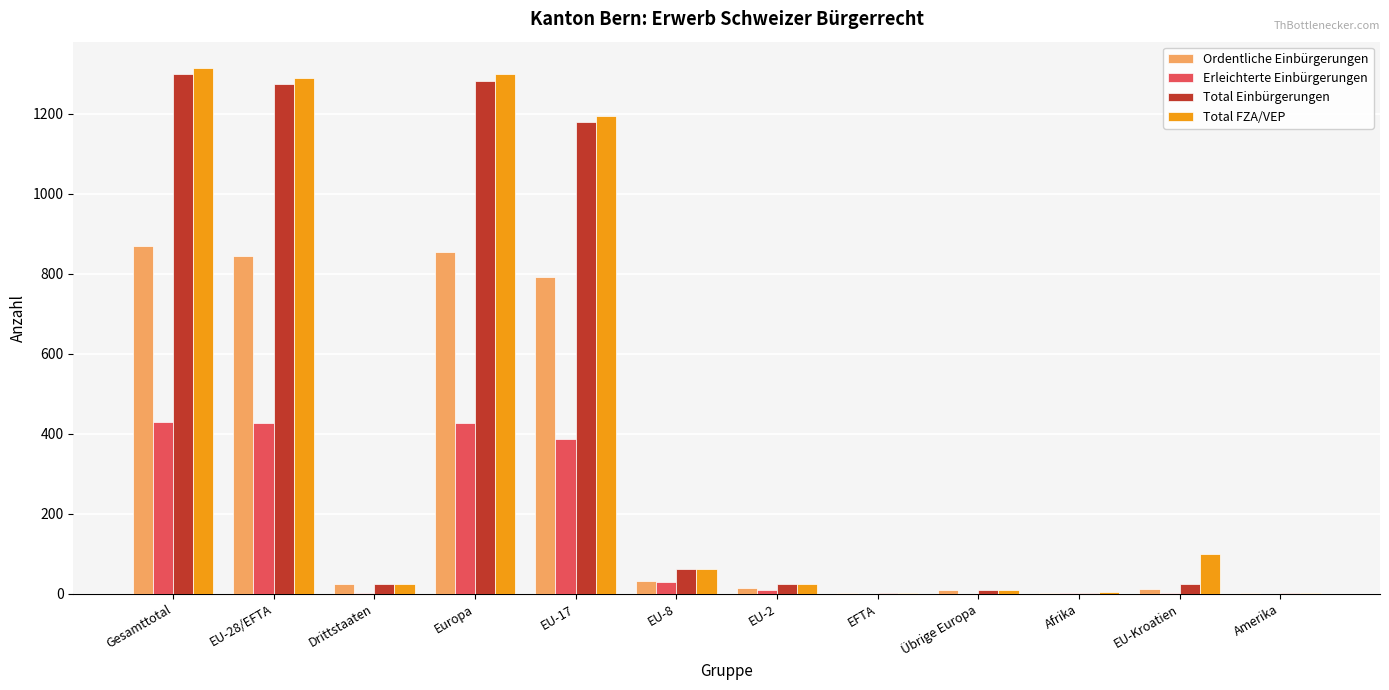

What is the greatest value displayed?

1314